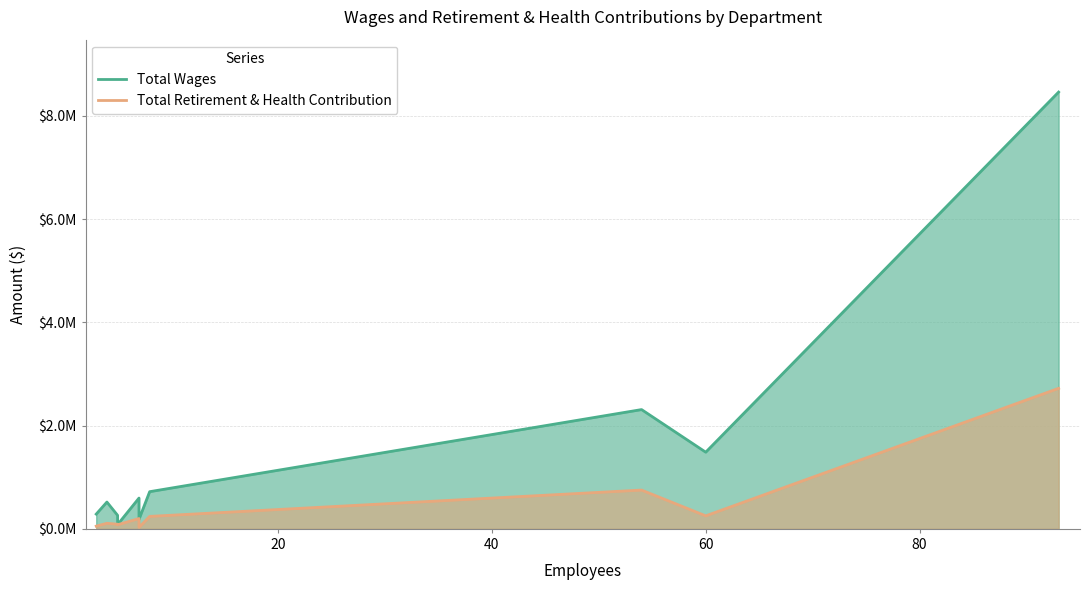

Reading left to right, list all the values displayed in this chart.

Total Wages: 285721	519357	262006	82784	596295	184269	720318	2310845	1485341	8461932
Total Retirement & Health Contribution: 52826	107905	89961	79306	199966	29574	241721	751516	252263	2722521